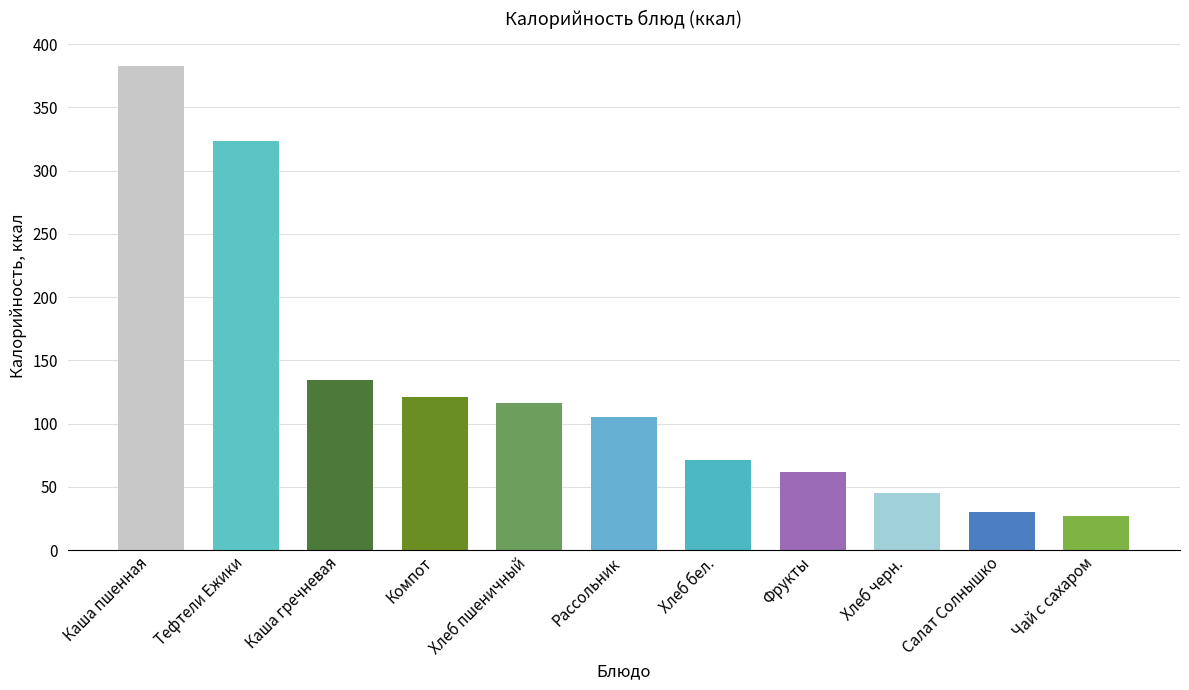

Between Компот and Фрукты, which is larger?

Компот